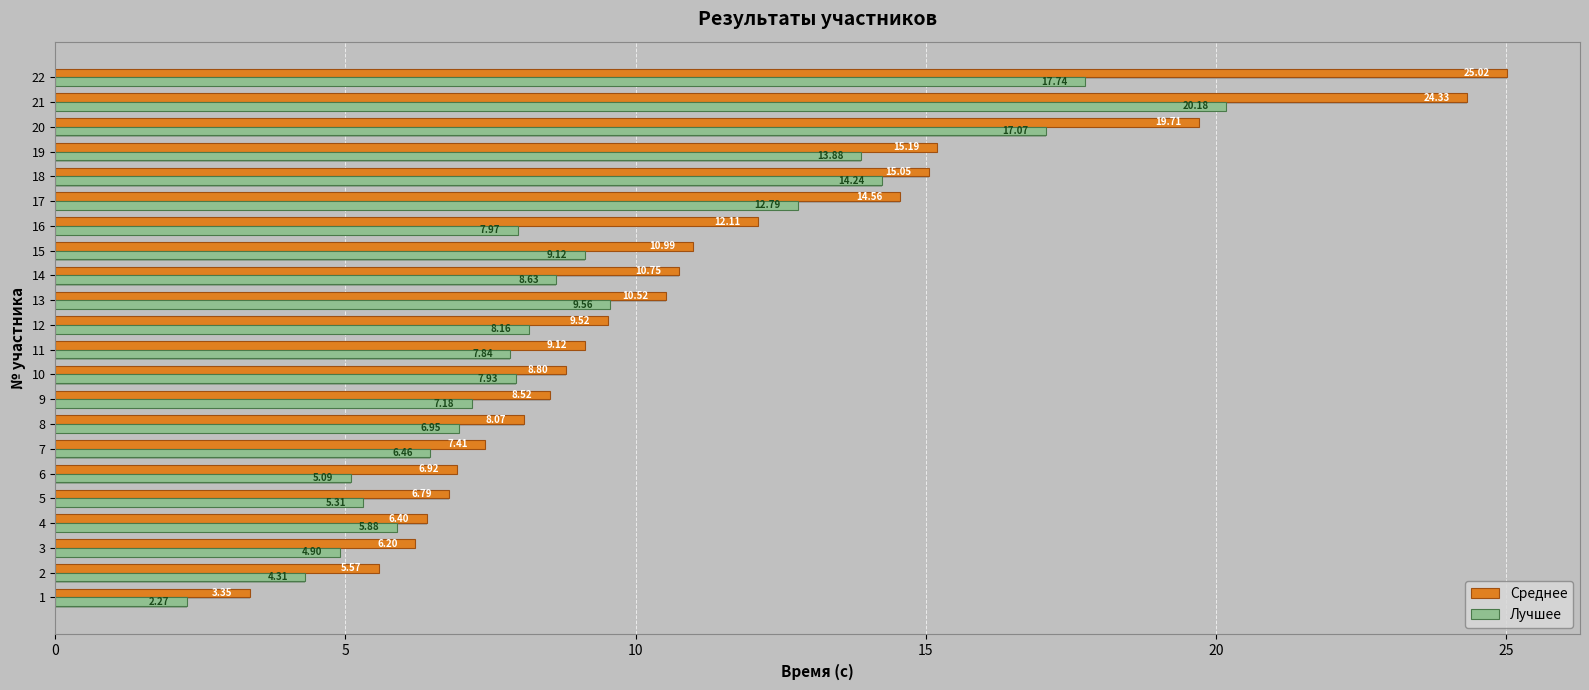

What is the sum of all Среднее values?

244.9